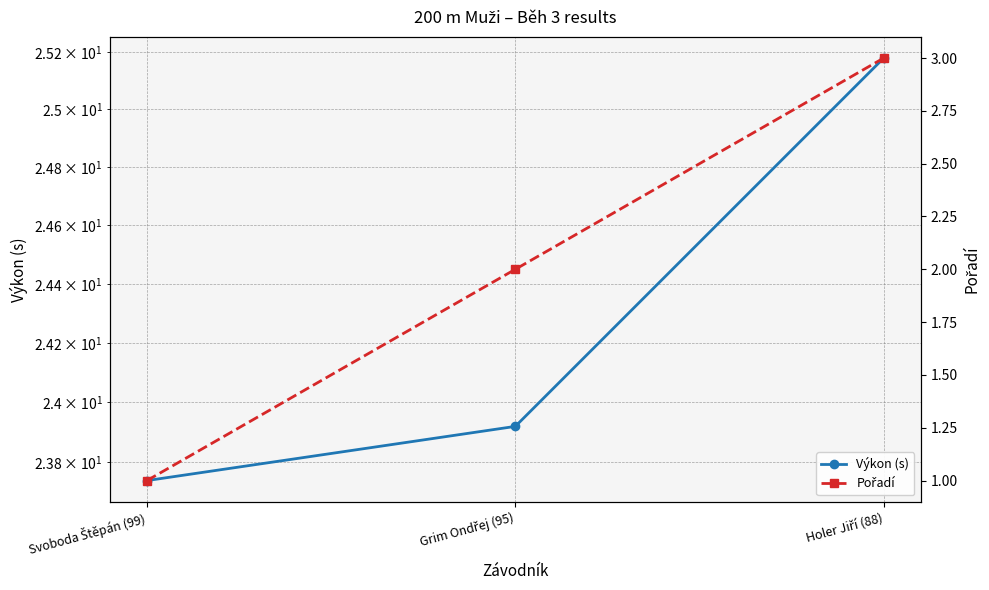

Which category has the lowest value across all series?

Svoboda Štěpán (99)